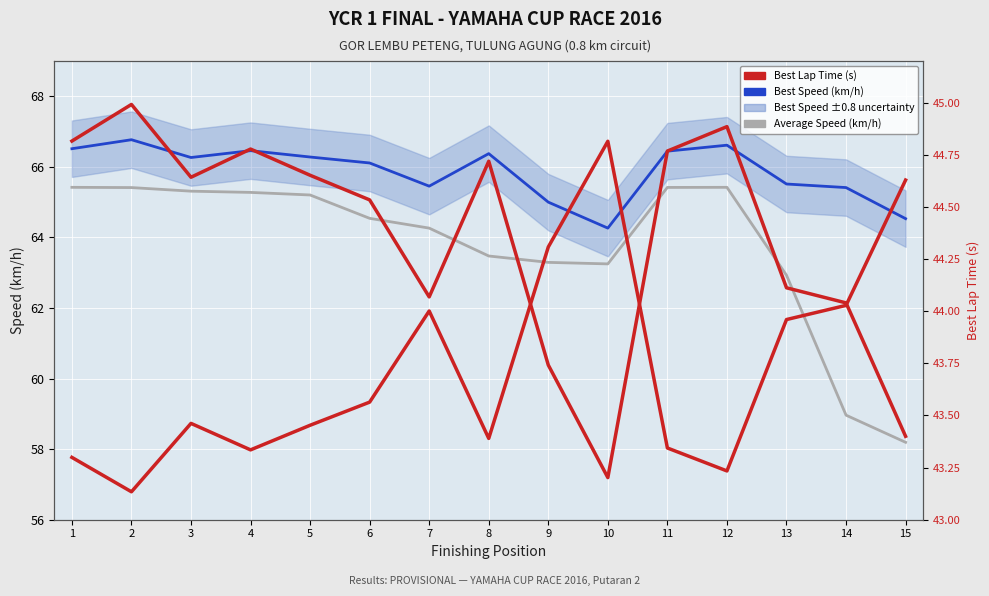

What is the sum of all Best Lap Time (s) values?

656.0